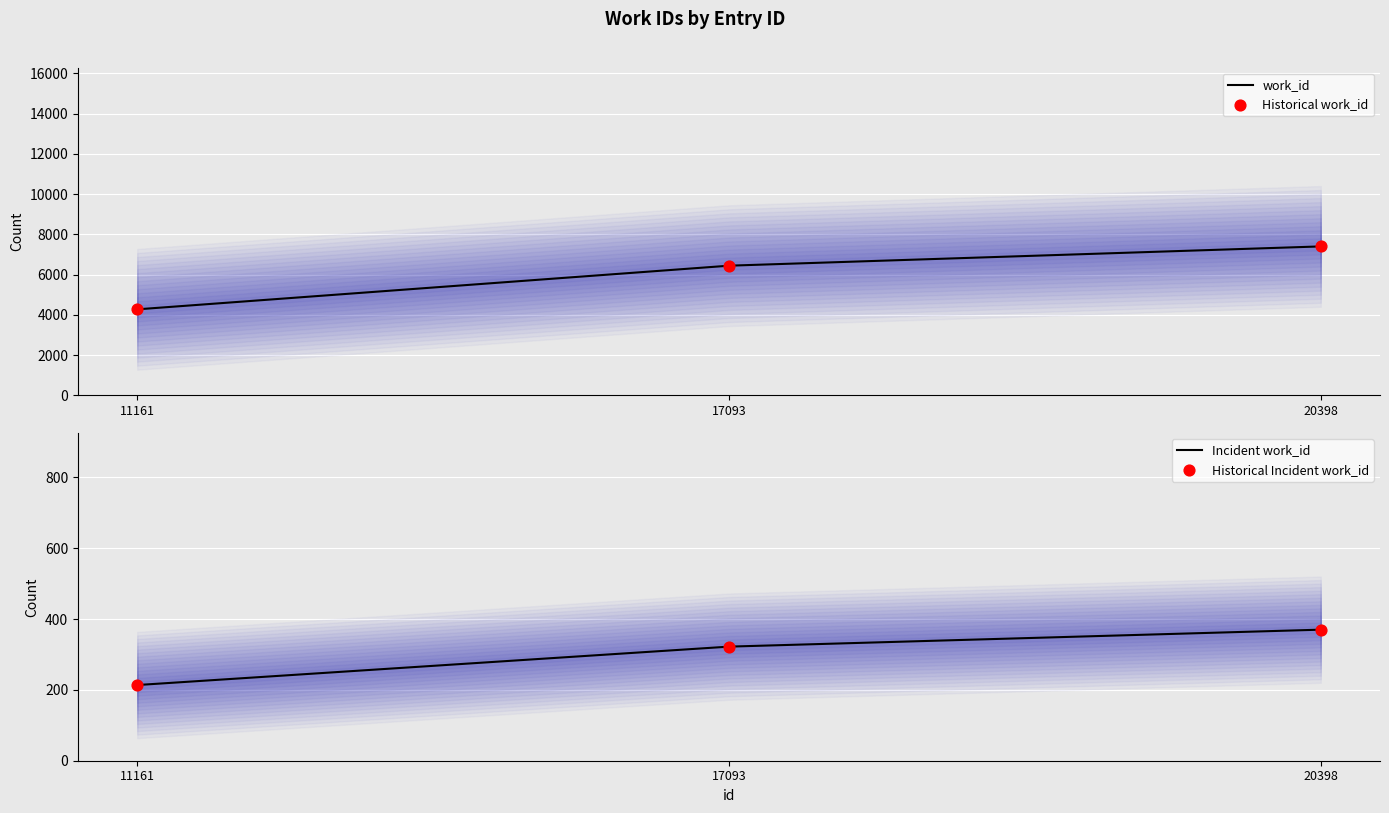

Which series has the largest Y range (max minus min)?

work_id